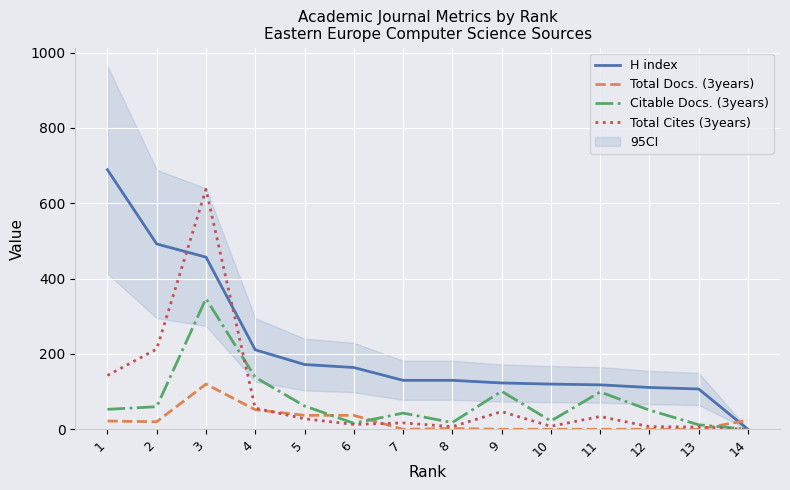

True or false: Citable Docs. (3years) and Total Docs. (3years) intersect in this chart.

True